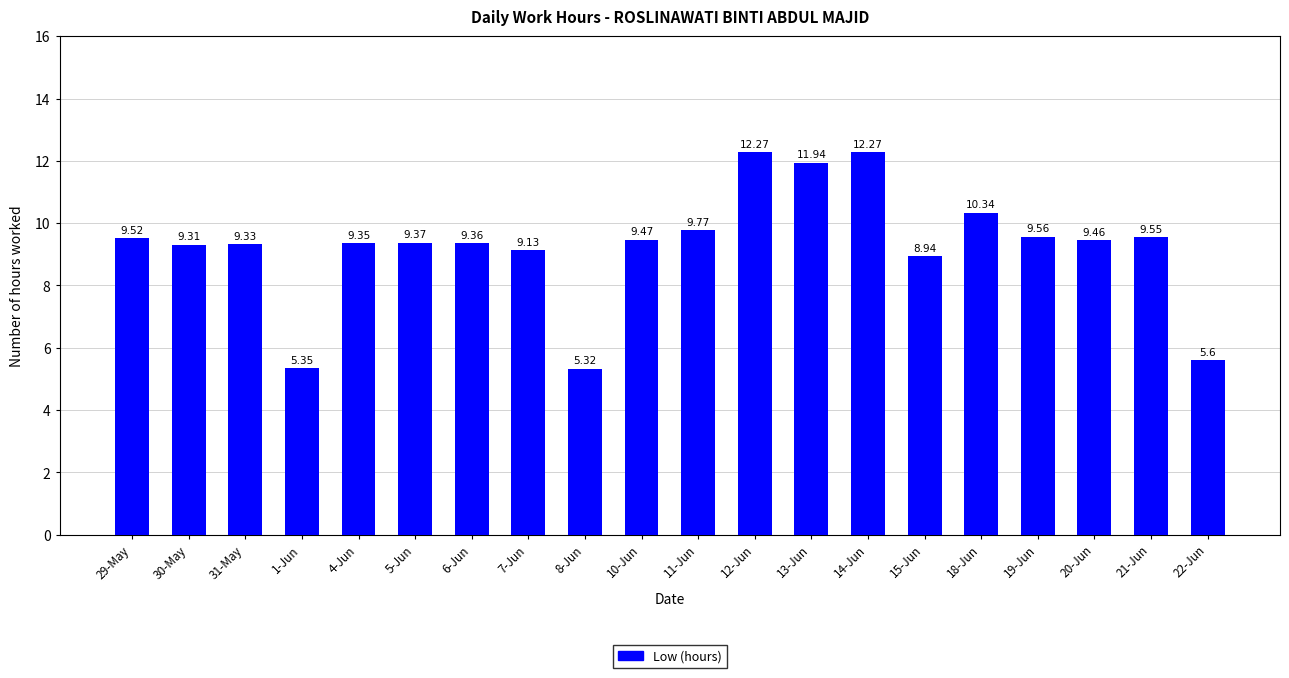

What is the sum of all values?

185.2